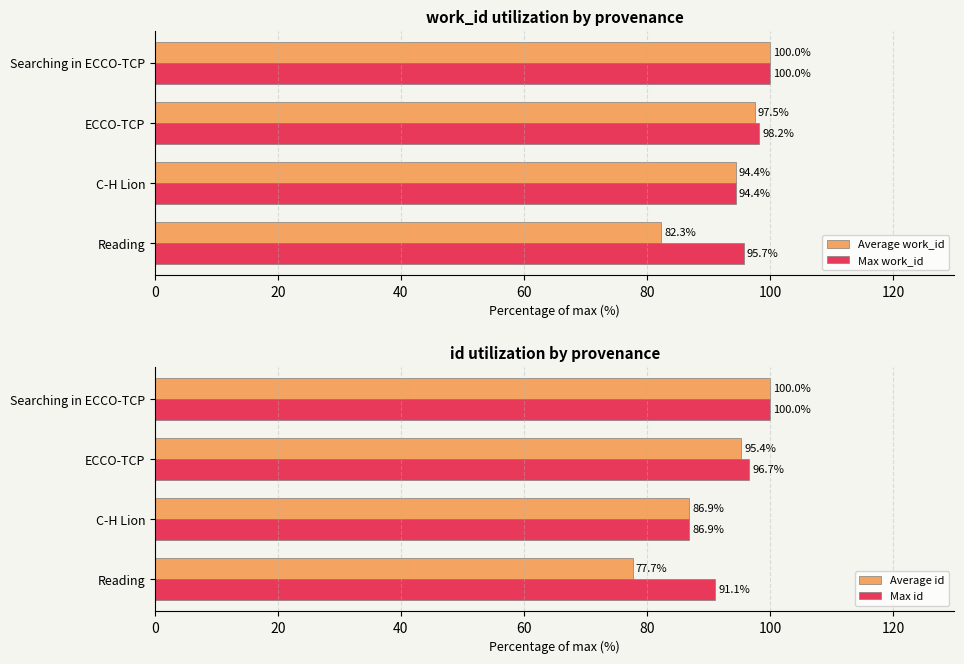

What are all the series names shown in the legend?

Average work_id, Max work_id, Average id, Max id